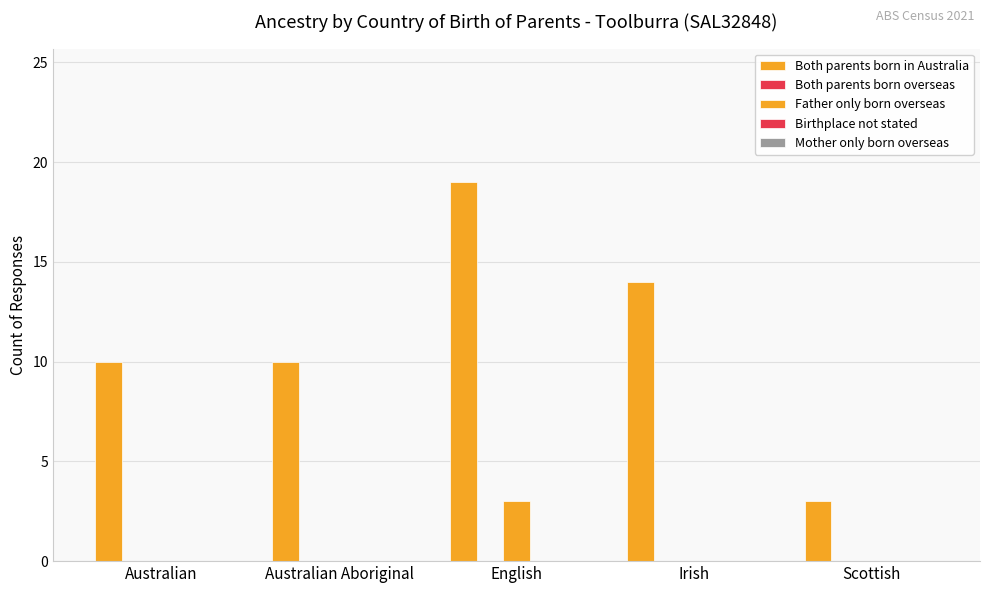

Does the chart contain stacked bars?

No